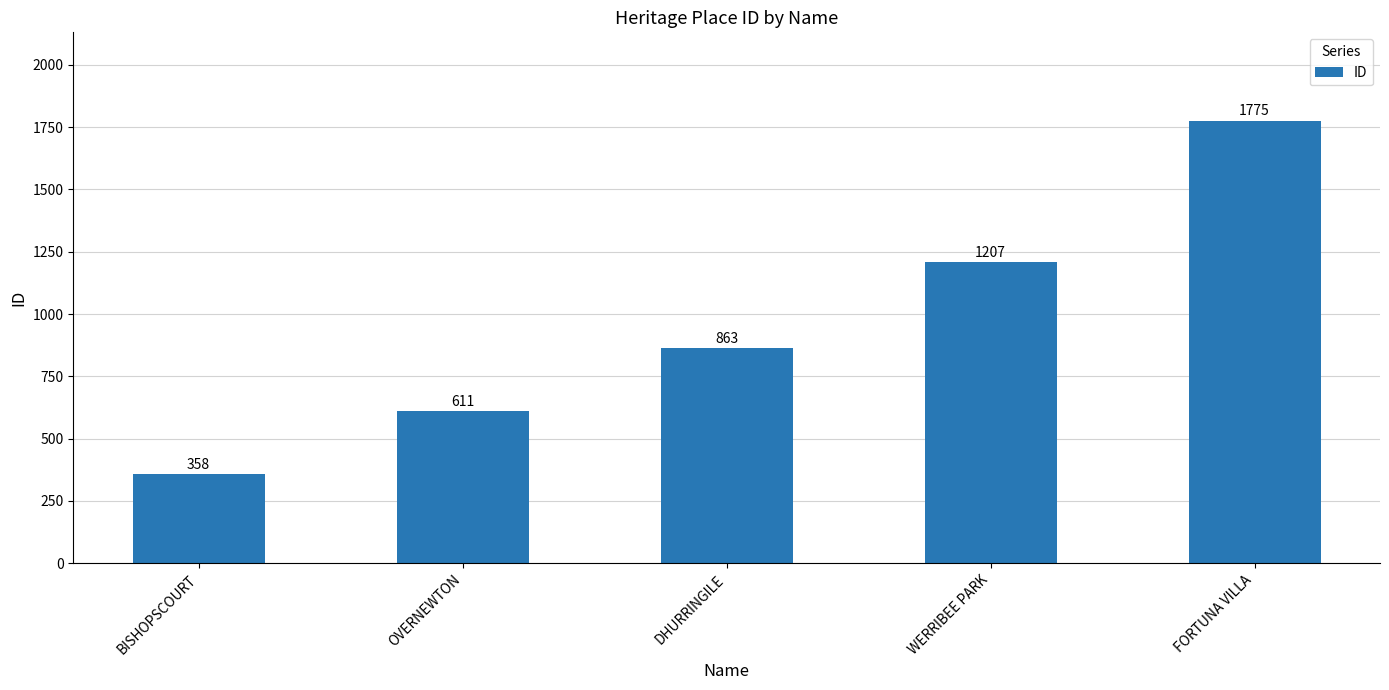

What is the label of the 5th bar from the right?

BISHOPSCOURT